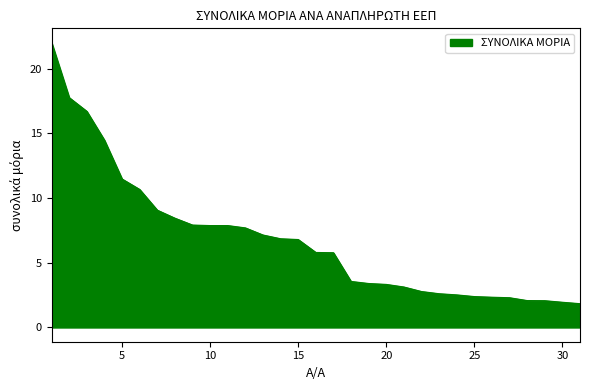

What is the difference between the maximum and minimum values?

20.2